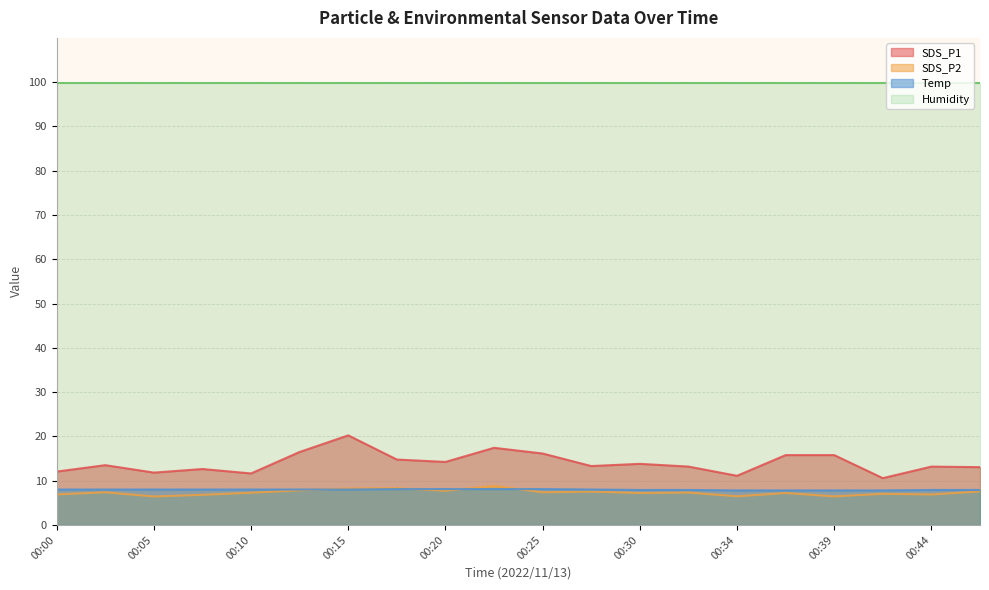

How many data points in SDS_P1 are above 13?

14